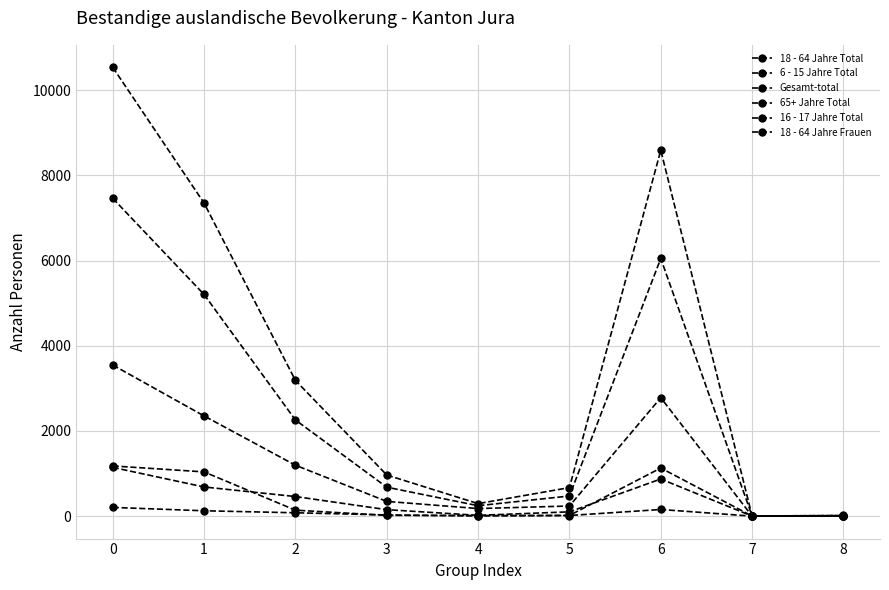

Rank the categories by 16 - 17 Jahre Total value from highest to lowest.

0, 6, 1, 2, 3, 5, 4, 7, 8